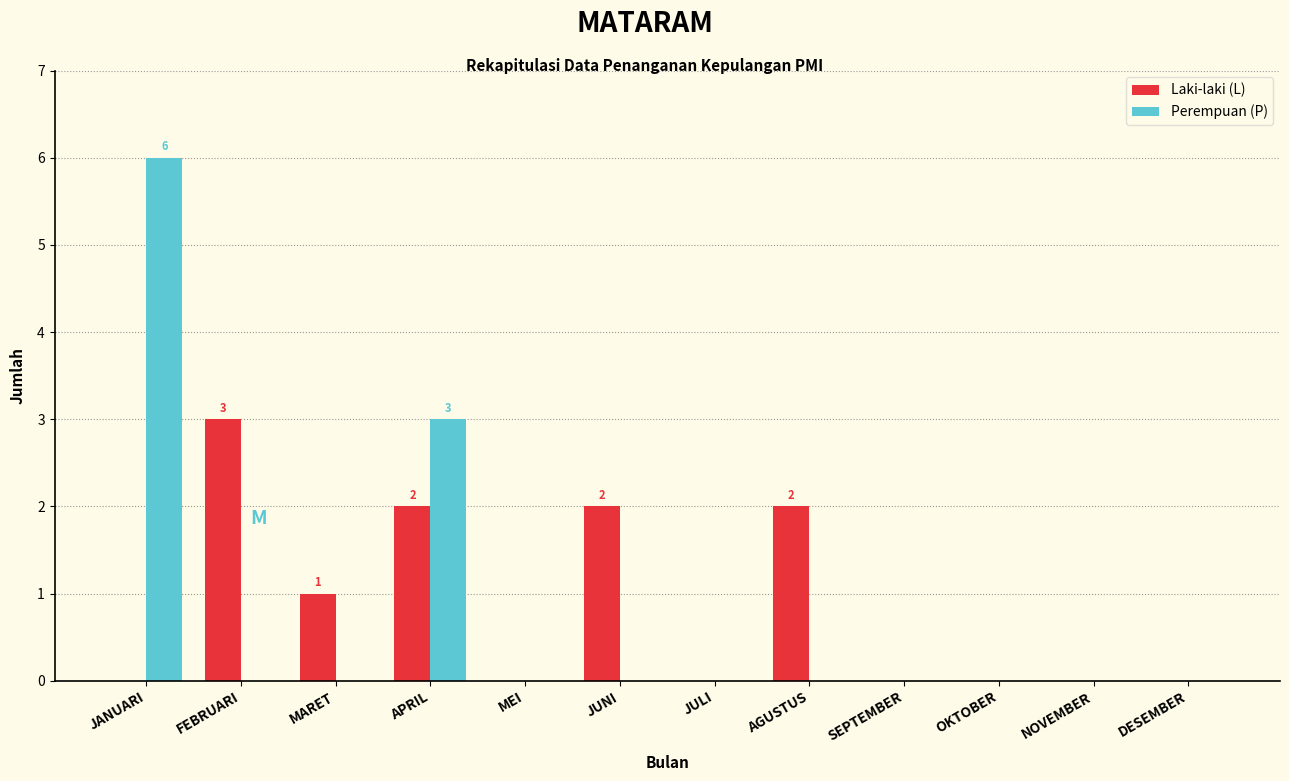

Reading right to left, list all the values displayed in this chart.

Laki-laki (L): DESEMBER=0	NOVEMBER=0	OKTOBER=0	SEPTEMBER=0	AGUSTUS=2	JULI=0	JUNI=2	MEI=0	APRIL=2	MARET=1	FEBRUARI=3	JANUARI=0
Perempuan (P): DESEMBER=0	NOVEMBER=0	OKTOBER=0	SEPTEMBER=0	AGUSTUS=0	JULI=0	JUNI=0	MEI=0	APRIL=3	MARET=0	FEBRUARI=0	JANUARI=6